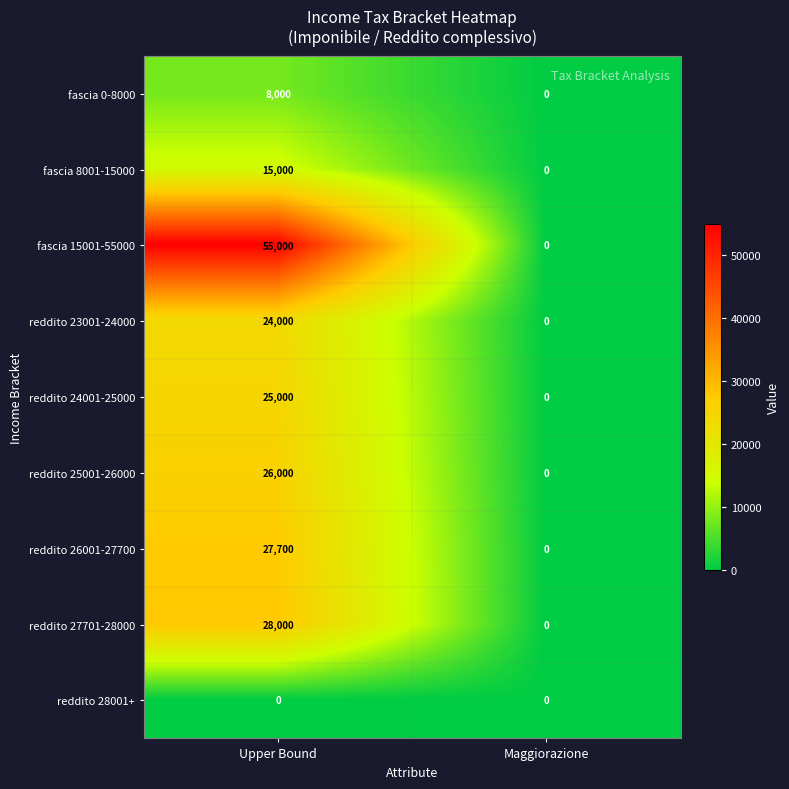

List the series in order of their peak value, lowest first.

reddito 28001+, fascia 0-8000, fascia 8001-15000, reddito 23001-24000, reddito 24001-25000, reddito 25001-26000, reddito 26001-27700, reddito 27701-28000, fascia 15001-55000